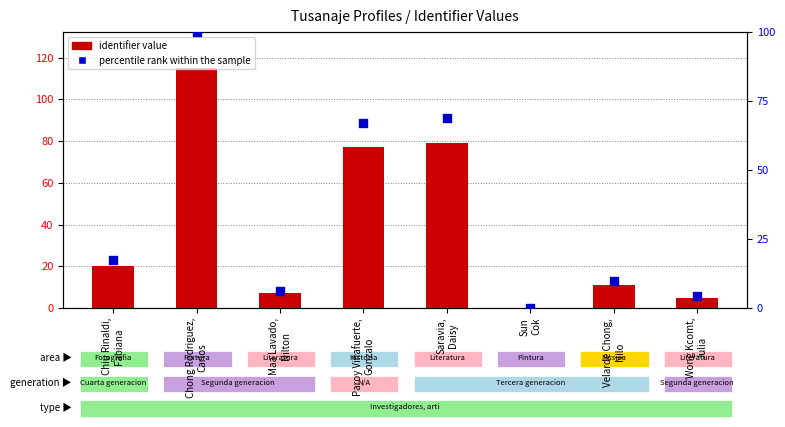

Which series has the largest Y range (max minus min)?

identifier value